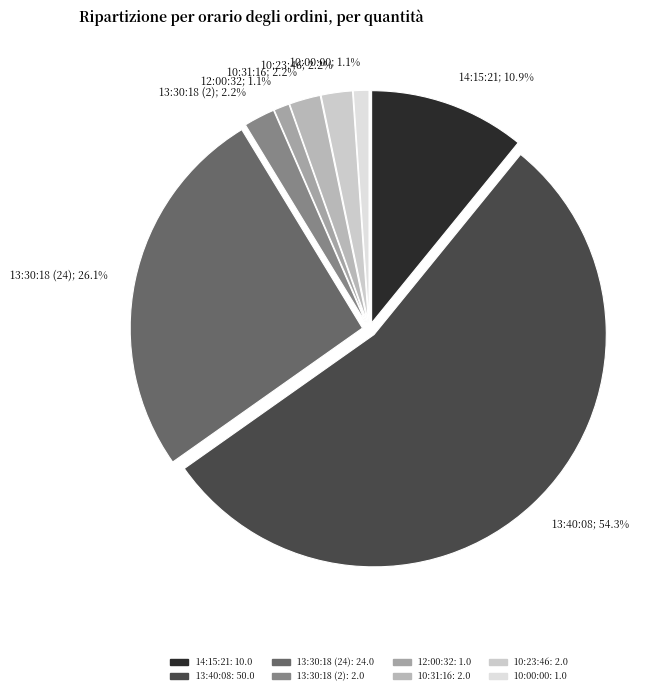

What is the change in value from 13:40:08 to 10:23:46?

-48